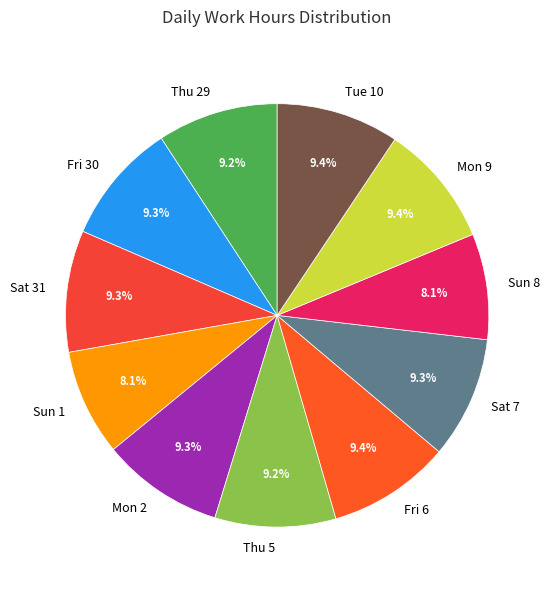

How many slices are in this pie chart?

11